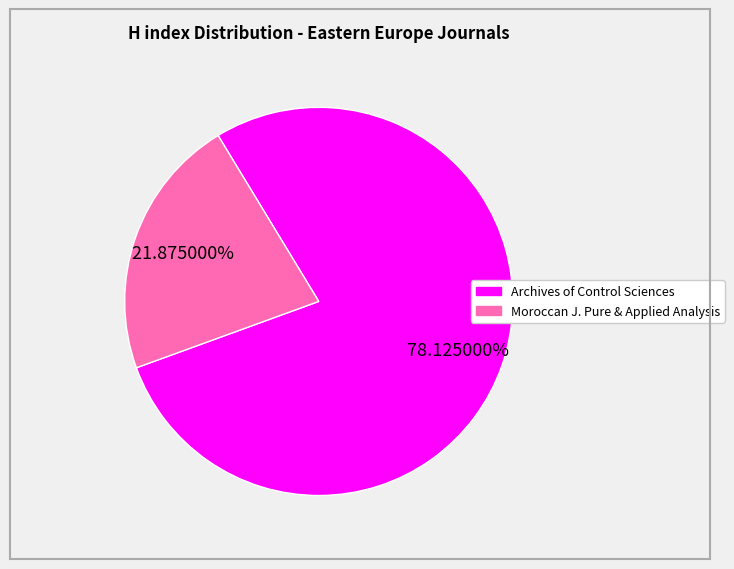

How many slices are in this pie chart?

2